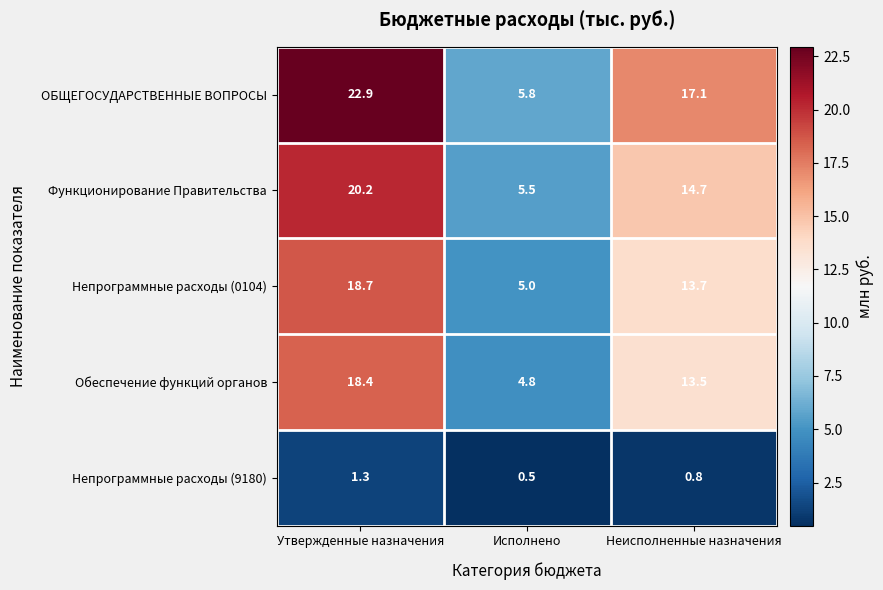

Which series has the widest spread of values?

ОБЩЕГОСУДАРСТВЕННЫЕ ВОПРОСЫ